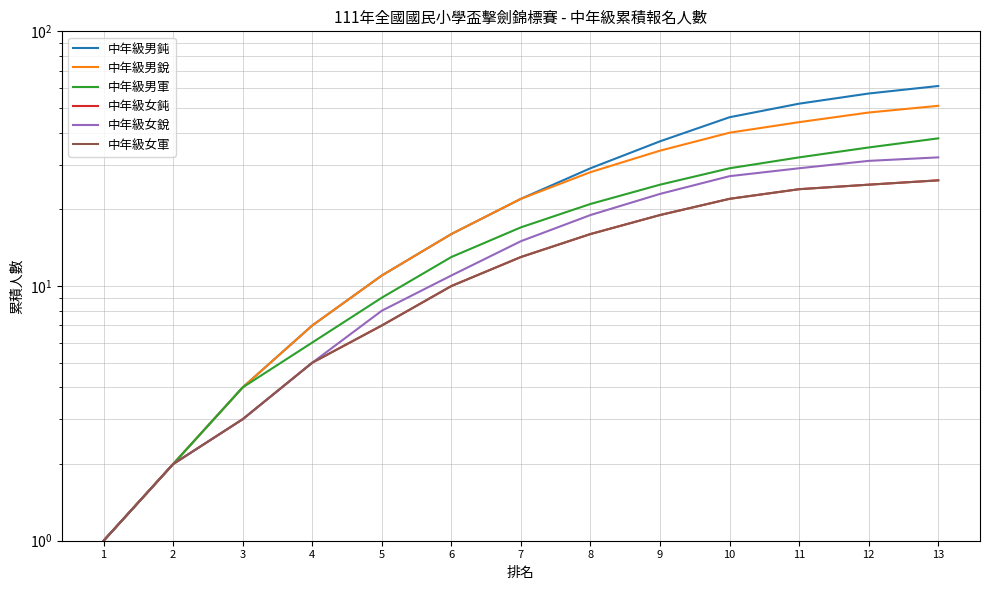

How many lines are shown in the chart?

6